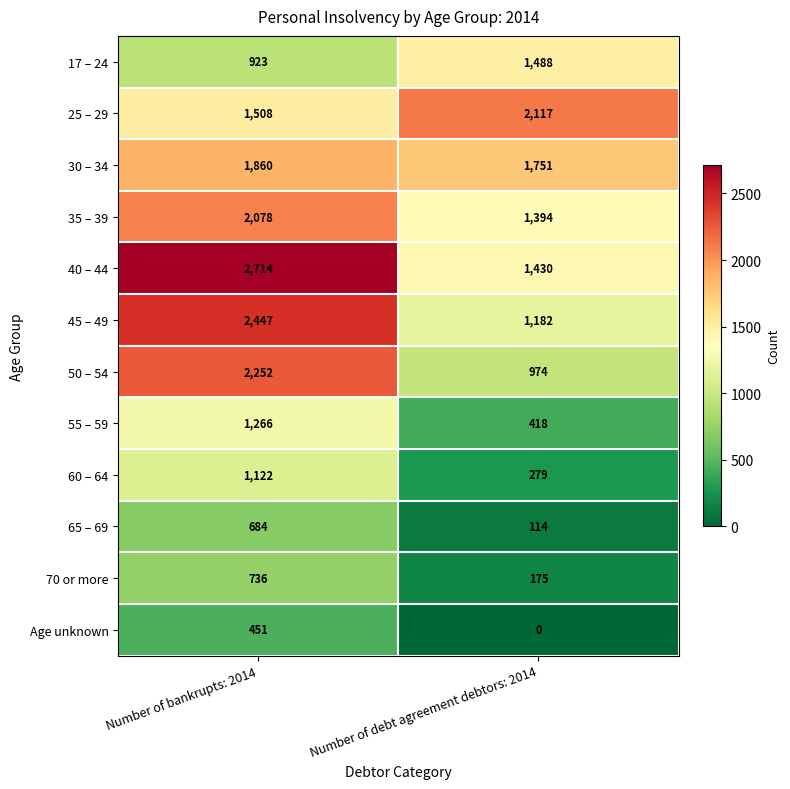

Reading left to right, extract all data points from this chart.

17 – 24: Number of bankrupts: 2014=923	Number of debt agreement debtors: 2014=1488
25 – 29: Number of bankrupts: 2014=1508	Number of debt agreement debtors: 2014=2117
30 – 34: Number of bankrupts: 2014=1860	Number of debt agreement debtors: 2014=1751
35 – 39: Number of bankrupts: 2014=2078	Number of debt agreement debtors: 2014=1394
40 – 44: Number of bankrupts: 2014=2714	Number of debt agreement debtors: 2014=1430
45 – 49: Number of bankrupts: 2014=2447	Number of debt agreement debtors: 2014=1182
50 – 54: Number of bankrupts: 2014=2252	Number of debt agreement debtors: 2014=974
55 – 59: Number of bankrupts: 2014=1266	Number of debt agreement debtors: 2014=418
60 – 64: Number of bankrupts: 2014=1122	Number of debt agreement debtors: 2014=279
65 – 69: Number of bankrupts: 2014=684	Number of debt agreement debtors: 2014=114
70 or more: Number of bankrupts: 2014=736	Number of debt agreement debtors: 2014=175
Age unknown: Number of bankrupts: 2014=451	Number of debt agreement debtors: 2014=0